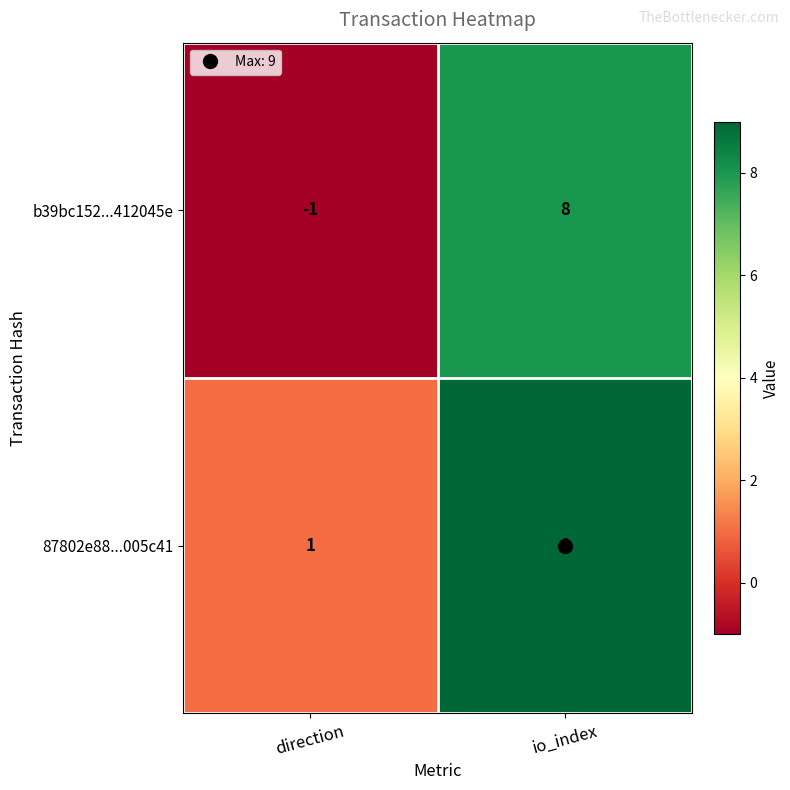

Is it true that b39bc152...412045e equals 8 at io_index?

True